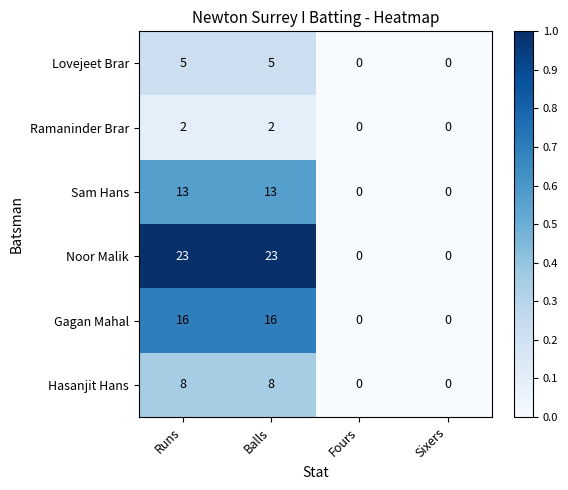

Reading left to right, list all the values displayed in this chart.

Lovejeet Brar: 5	5	0	0
Ramaninder Brar: 2	2	0	0
Sam Hans: 13	13	0	0
Noor Malik: 23	23	0	0
Gagan Mahal: 16	16	0	0
Hasanjit Hans: 8	8	0	0